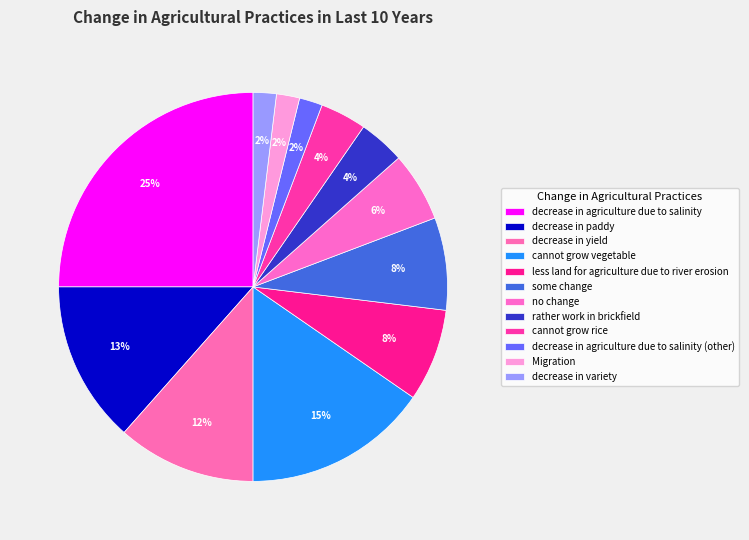

What is the smallest slice in the pie chart?

decrease in agriculture due to salinity (other)